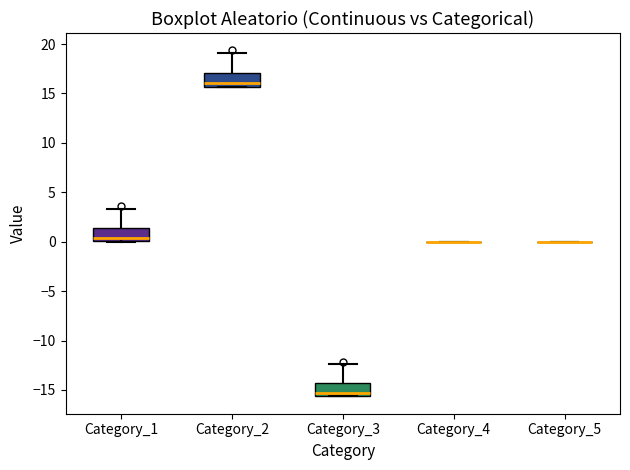

Reading left to right, read every box against the y-axis: the position of its median line, the range the box covers, and the ends of its whiskers. The values are not printed on the chart, so give them approximately, as read against the axis.

Category_1: median 0.5, box 0.0 to 1.5, whiskers 0.0 to 3.5
Category_2: median 16.0, box 15.5 to 17.0, whiskers 15.5 to 19.0
Category_3: median -15.5 (just above the box's lower edge), box -15.5 to -14.0, whiskers -15.5 to -12.5
Category_4: box collapsed to a line at 0.0, whiskers 0.0 to 0.0
Category_5: box collapsed to a line at 0.0, whiskers 0.0 to 0.0